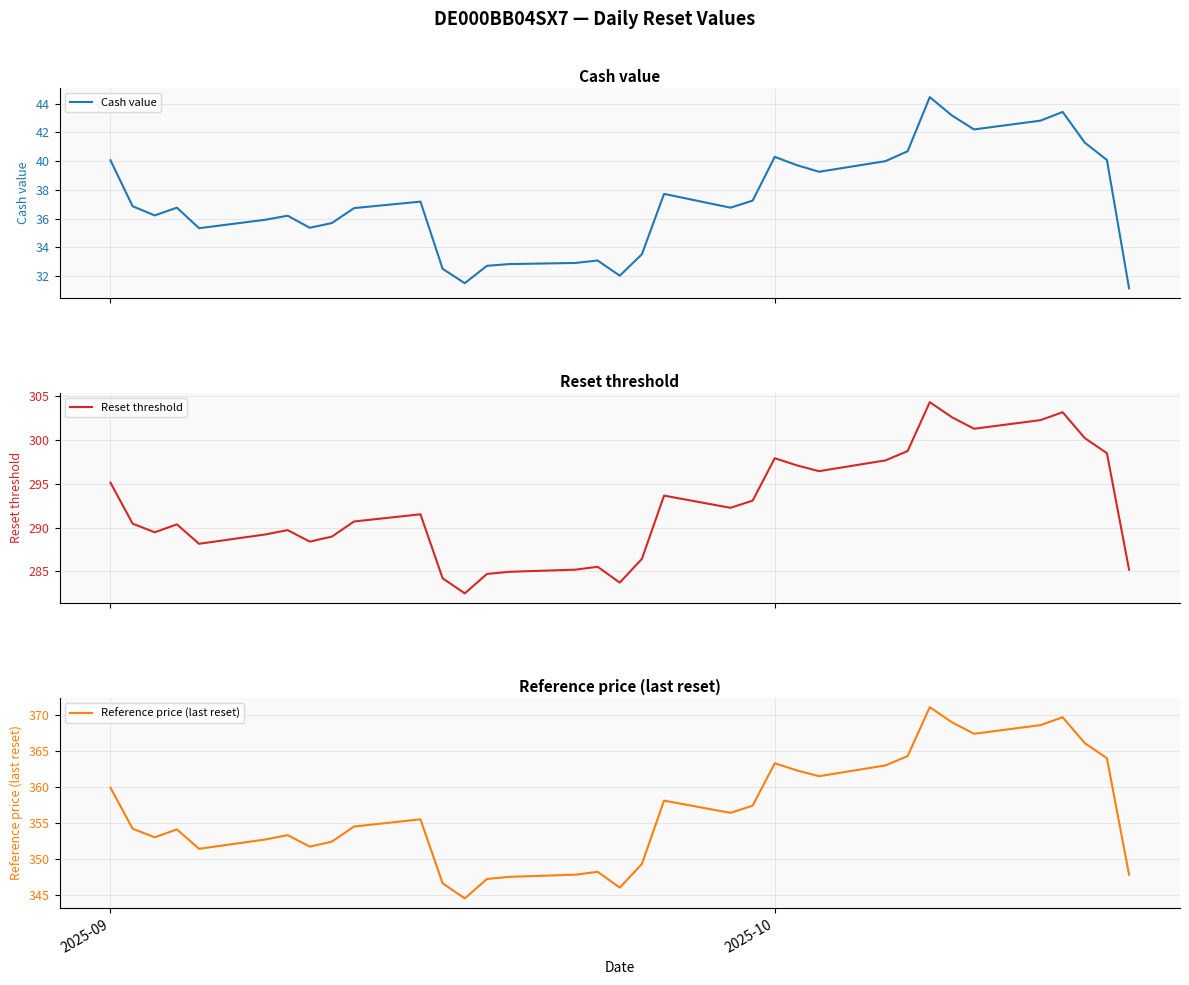

Where does the Cash value series first go above 36?

2025-09